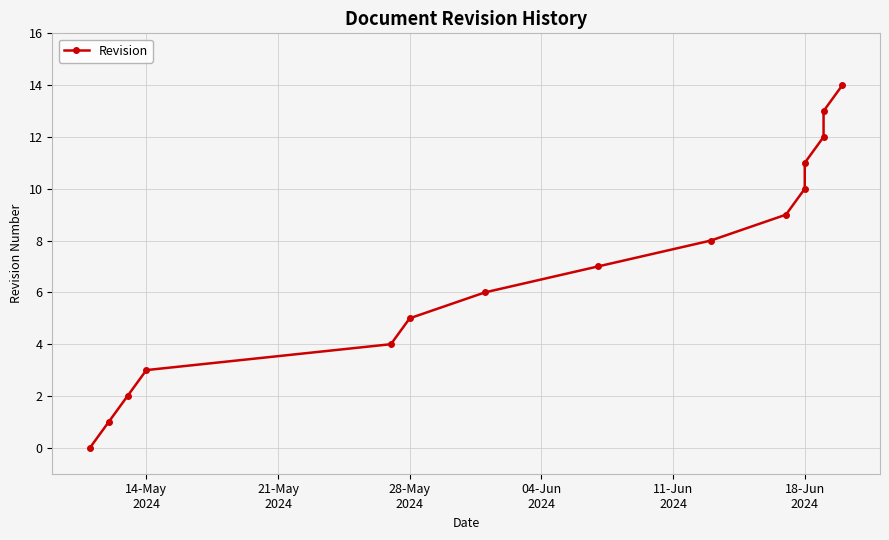

What is the sum of all values?

105